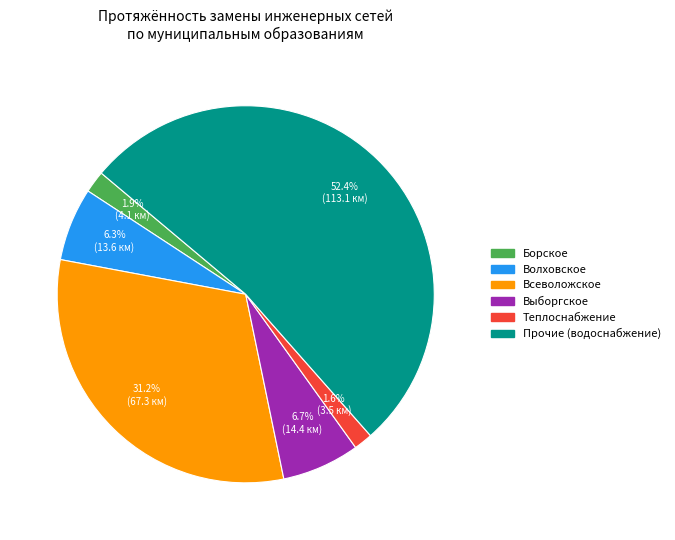

What portion of the pie excludes Борское?

98.1%